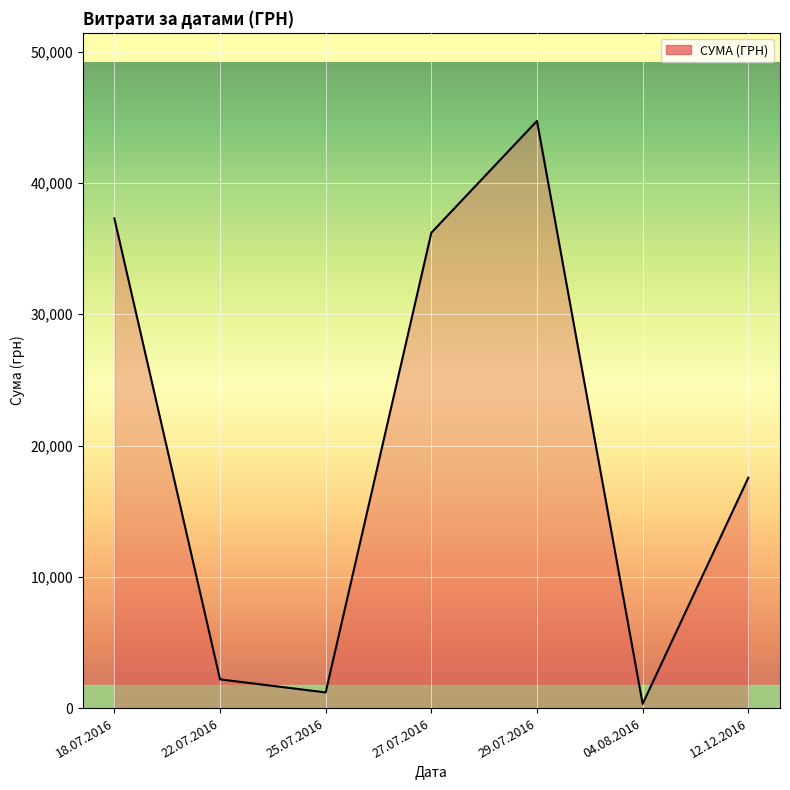

What is the minimum value shown in the chart?

321.5